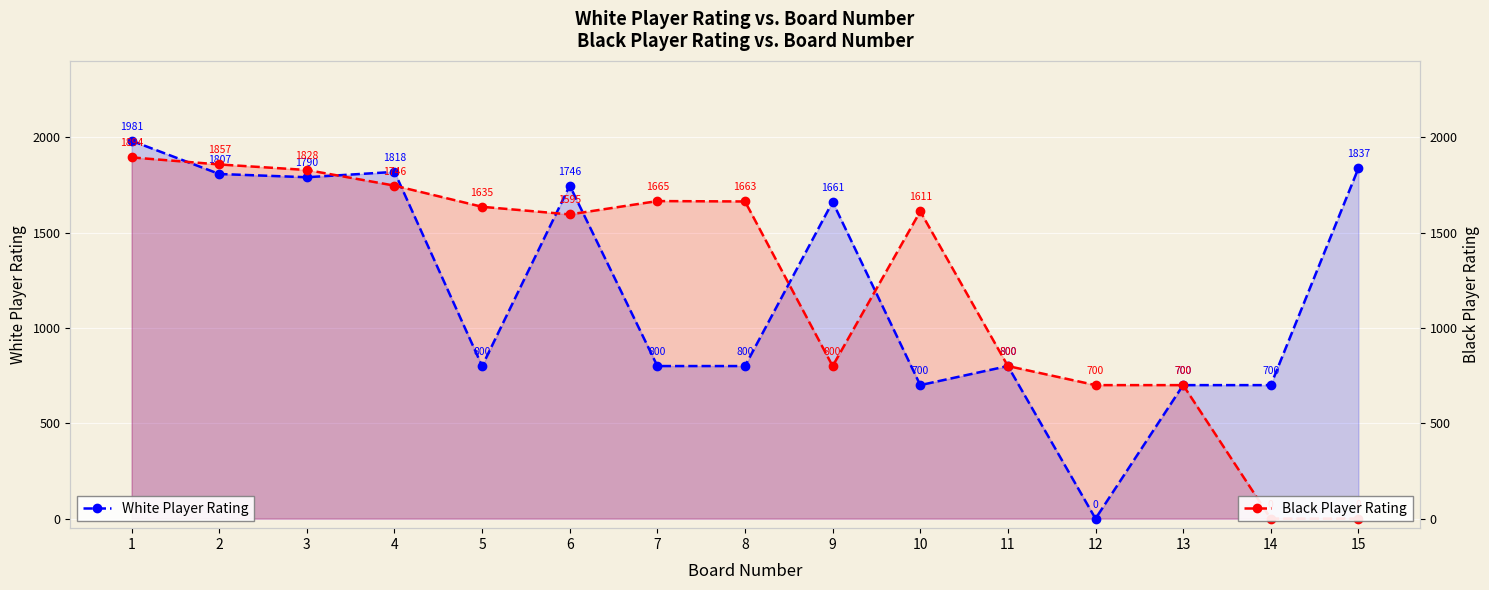

The value of White Player Rating at 11 is 1079. True or false?

False